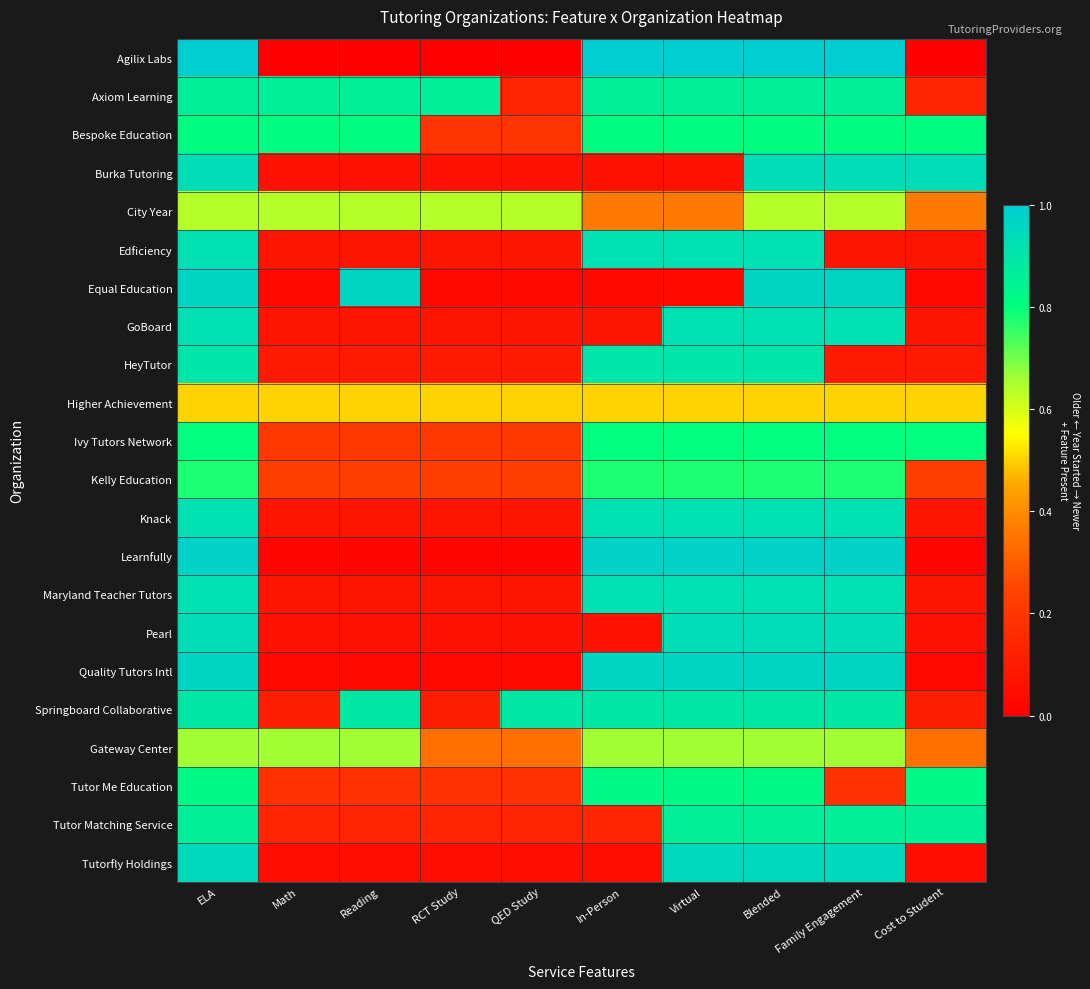

What is the maximum value shown in the chart?

1.0